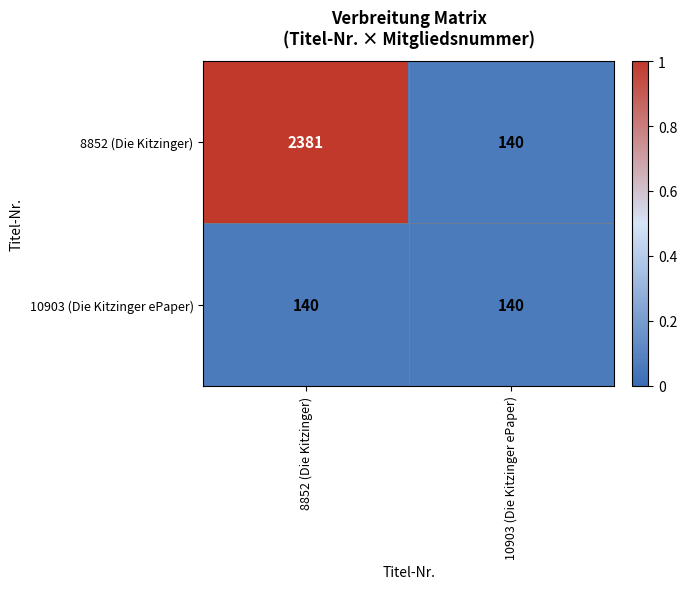

What is the sum of the 8852 (Die Kitzinger) values at 10903 (Die Kitzinger ePaper) and 8852 (Die Kitzinger)?

2521